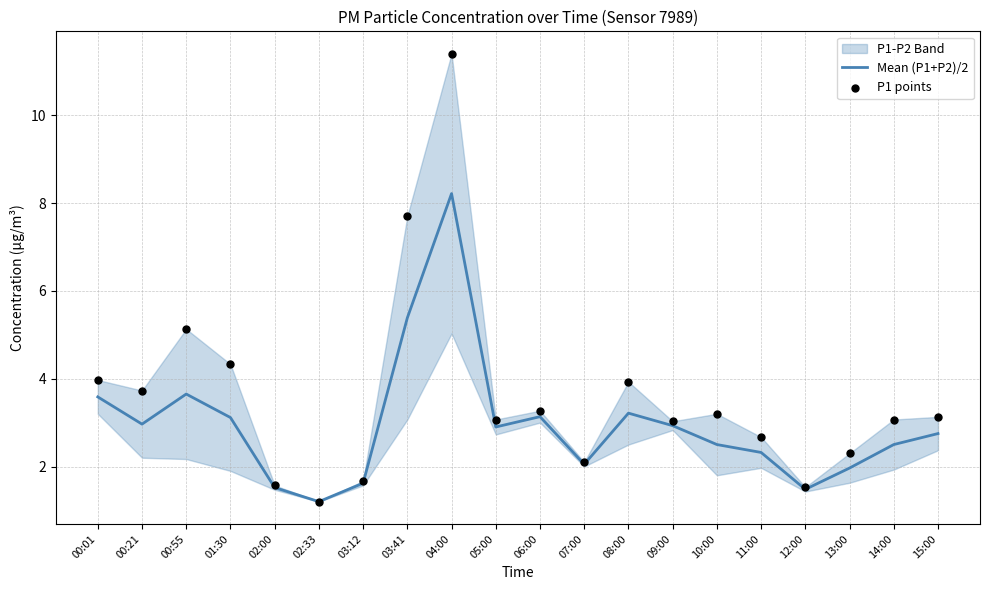

At which category is the sum across all series the highest?

04:00